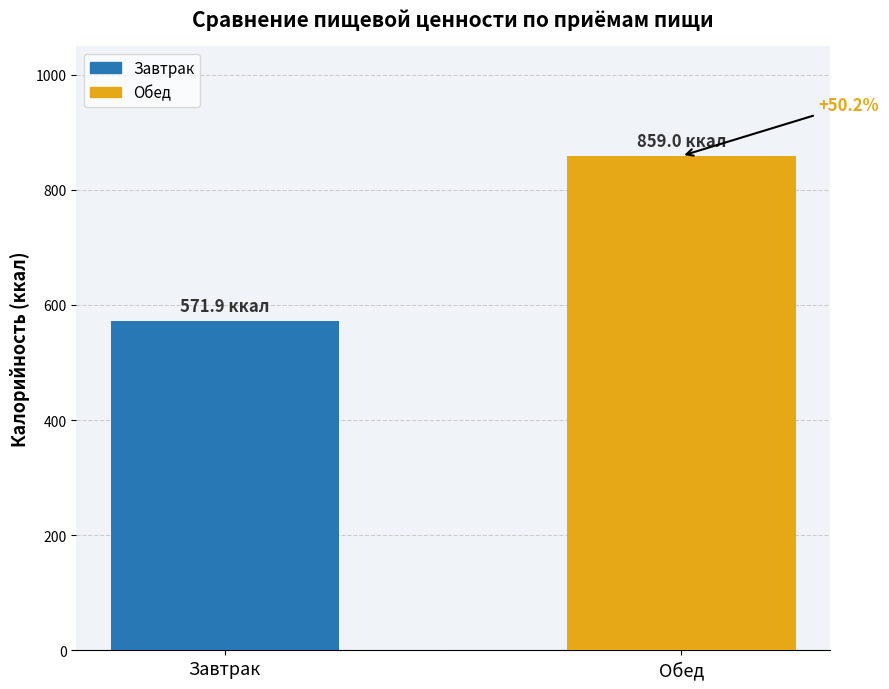

How many bars are there in total?

2